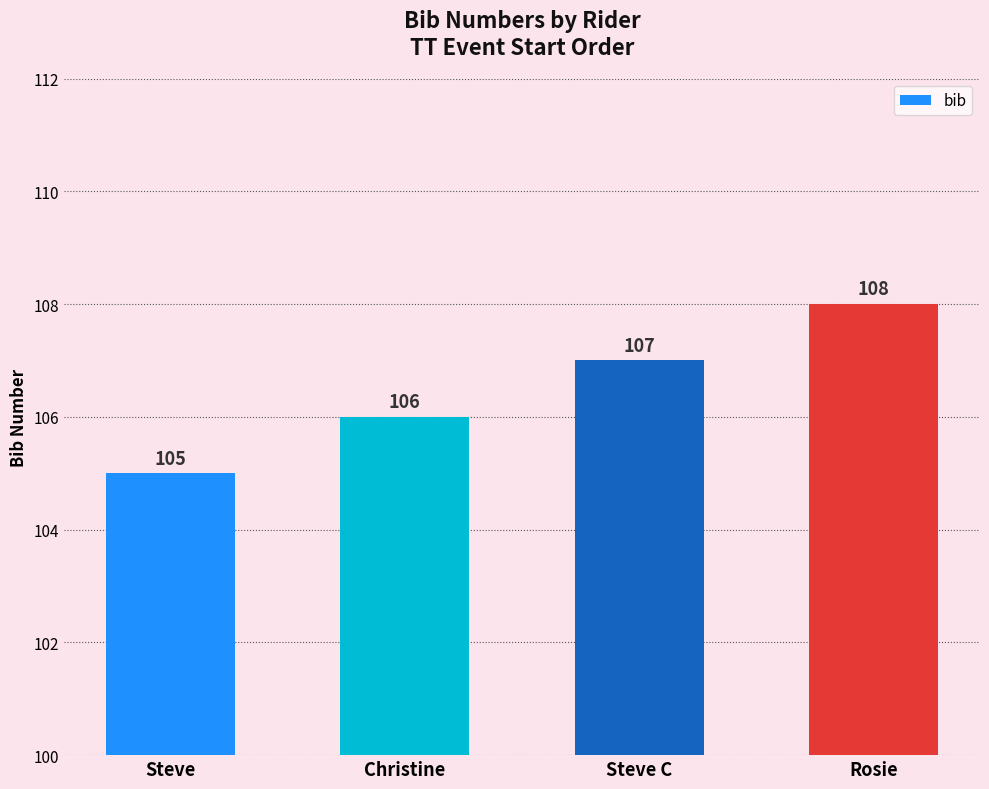

How many values are between 106 and 108?

3